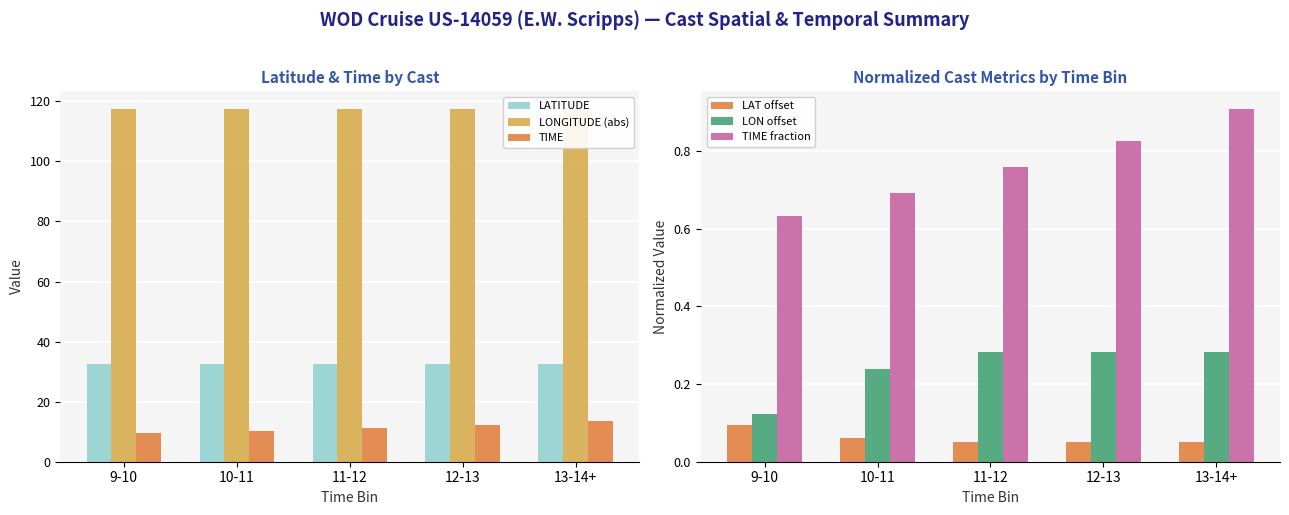

Which label corresponds to the smallest value in the chart?

11-12